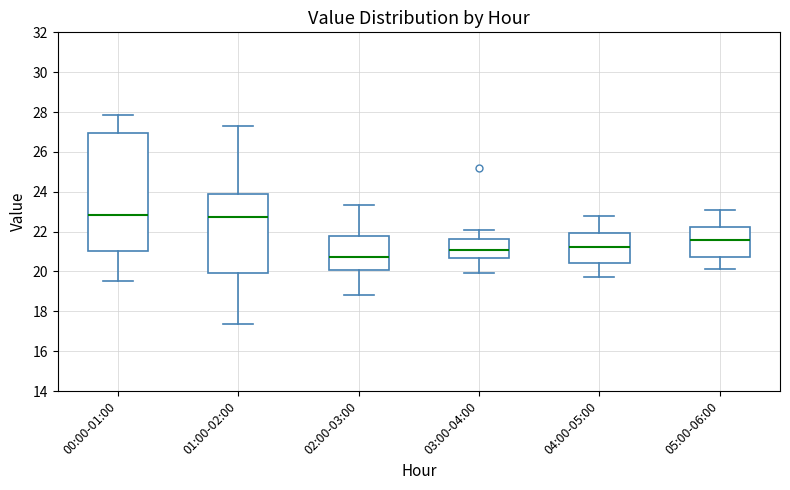

Which box is the tallest, from its lower edge to its upper edge?

00:00-01:00